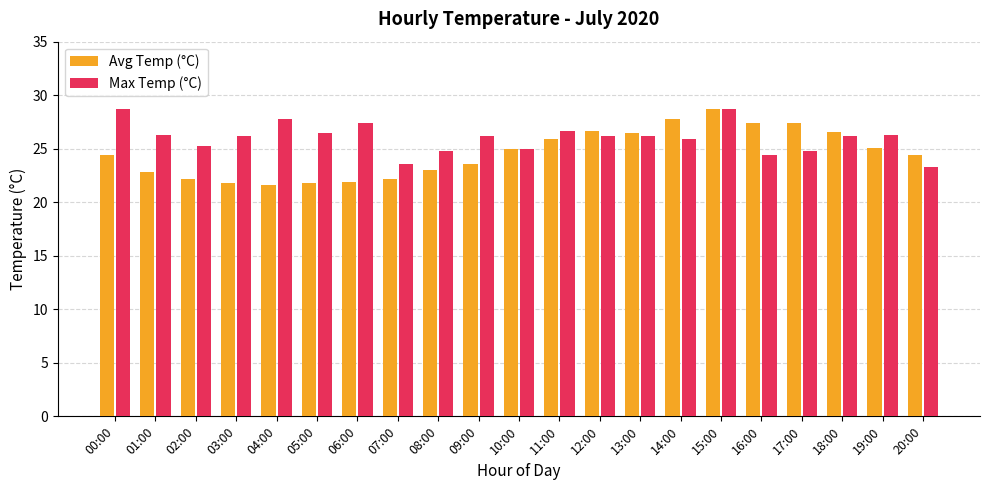

At how many categories does at least one series exceed 23?

21